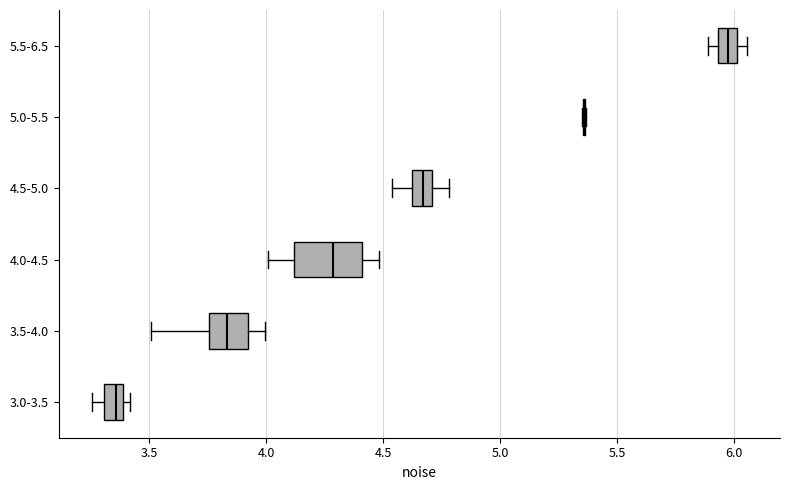

Reading bottom to top, read every box against the x-axis: the position of its median line, the range the box covers, and the ends of its whiskers. The values are not printed on the chart, so give them approximately, as read against the axis.

3.0-3.5: median 3.35, box 3.30 to 3.40, whiskers 3.25 to 3.40 (just right of the box's right edge)
3.5-4.0: median 3.85, box 3.75 to 3.90, whiskers 3.50 to 4.00
4.0-4.5: median 4.30, box 4.10 to 4.40, whiskers 4.00 to 4.50
4.5-5.0: median 4.65, box 4.60 to 4.70, whiskers 4.55 to 4.80
5.0-5.5: box collapsed to a line at 5.35, whiskers 5.35 to 5.35
5.5-6.5: median 5.95 (inside the box), box 5.95 to 6.00, whiskers 5.90 to 6.05